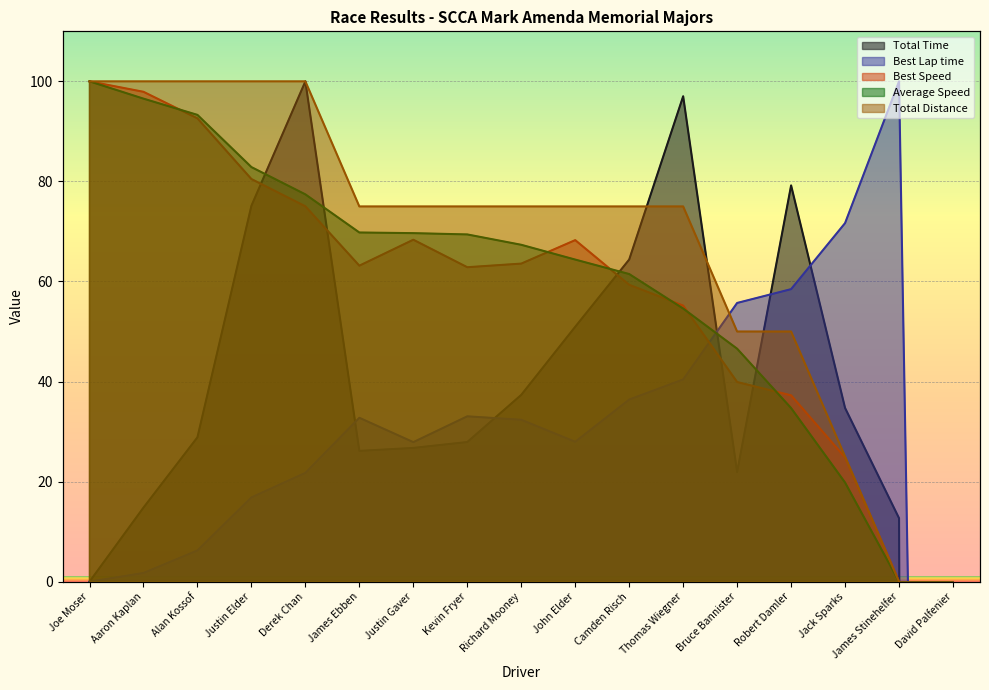

Reading left to right, transcribe all the data shown in this chart.

Total Time: 0.0	14.8	28.9	75.1	100.0	26.1	26.7	27.9	37.3	51.0	64.4	97.0	21.9	79.2	34.7	12.7	-2490.4
Best Lap time: 0.0	1.7	6.2	16.8	21.8	32.8	27.9	33.1	32.4	28.0	36.4	40.4	55.7	58.5	71.7	100.0	-507.3
Best Speed: 100.0	97.9	92.6	80.5	75.0	63.2	68.3	62.9	63.6	68.3	59.3	55.2	39.9	37.2	24.8	0.0	-507.2
Average Speed: 100.0	96.5	93.3	82.9	77.4	69.8	69.7	69.4	67.3	64.4	61.5	54.6	46.6	34.7	19.8	0.0	-485.2
Total Distance: 100.0	100.0	100.0	100.0	100.0	75.0	75.0	75.0	75.0	75.0	75.0	75.0	50.0	50.0	25.0	0.0	-500.0